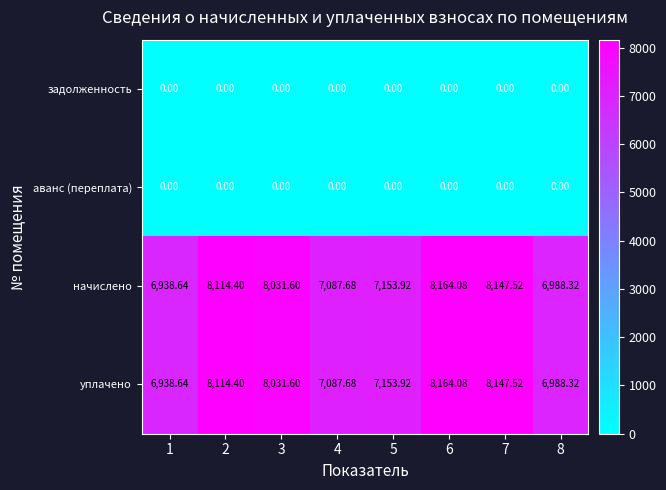

Is the value of задолженность at 4 greater than the value of уплачено at 2?

No